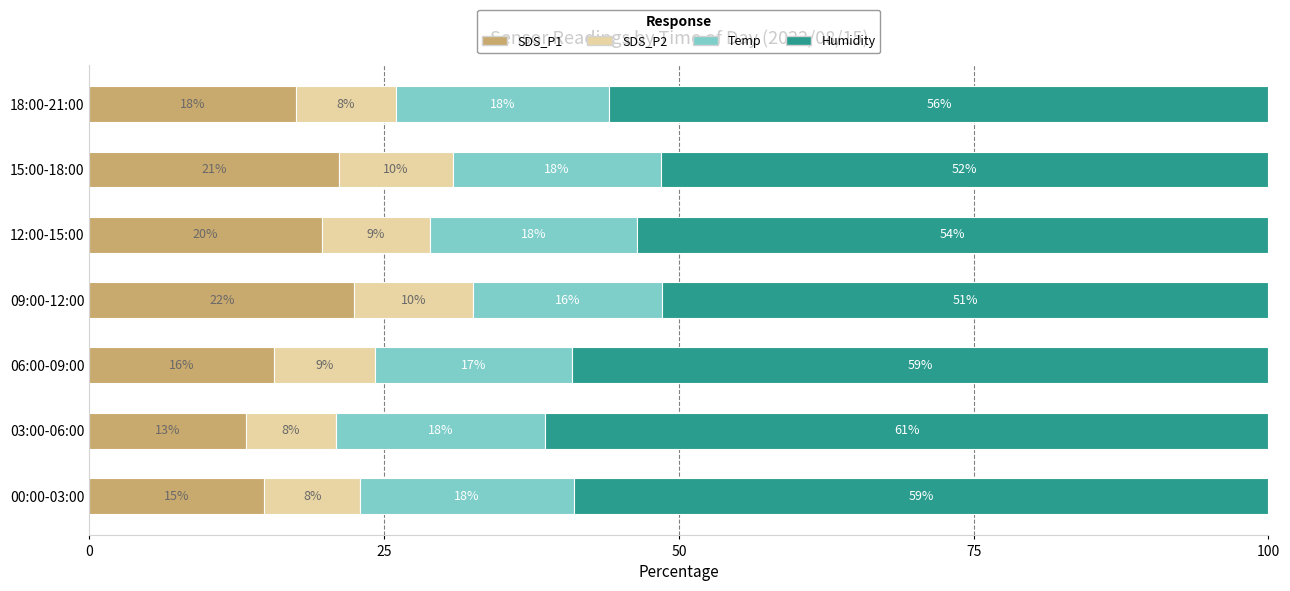

What is the sum of all SDS_P2 values?

61.5